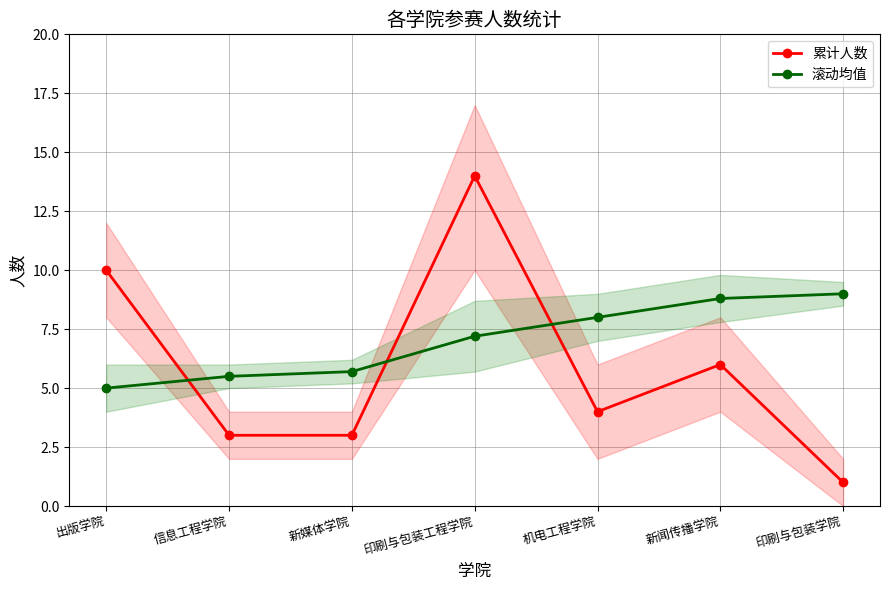

What is the difference between the maximum and minimum values in the 滚动均值 series?

4.0